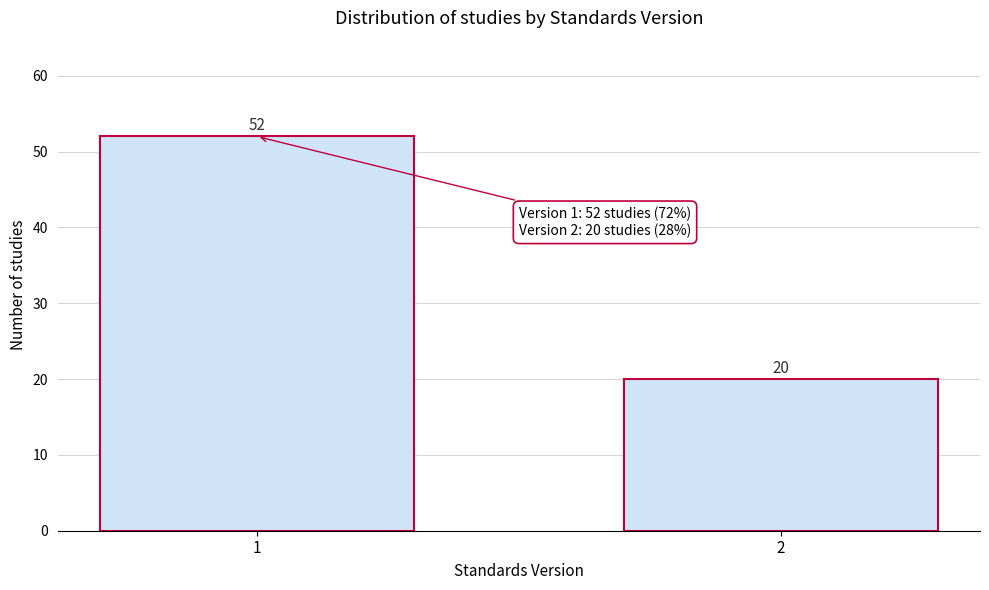

Reading left to right, what are all the values shown in this chart?

1=52	2=20